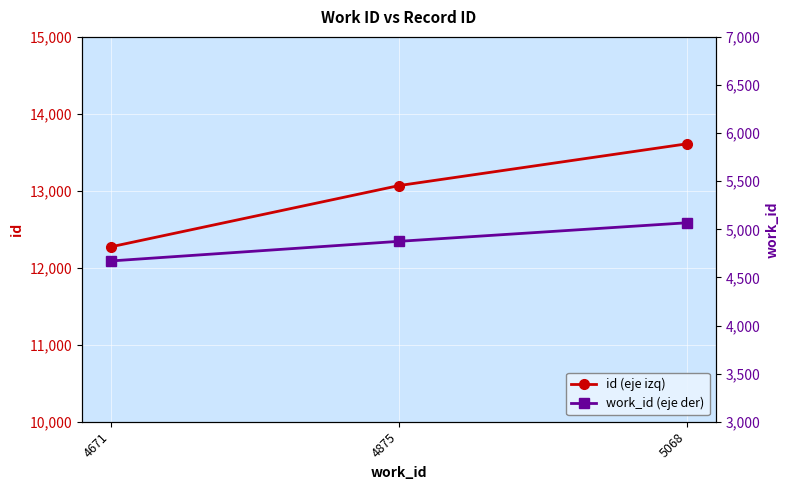

Reading right to left, what are all the values shown in this chart?

id (eje izq): 5068=13611	4875=13068	4671=12272
work_id (eje der): 5068=5068	4875=4875	4671=4671